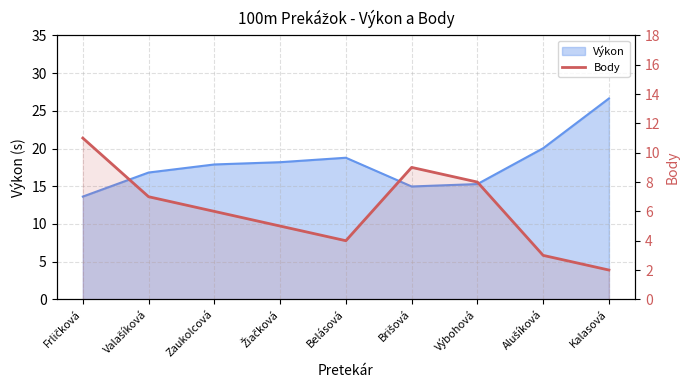

At which category does the data reach its first local valley?

Belásová